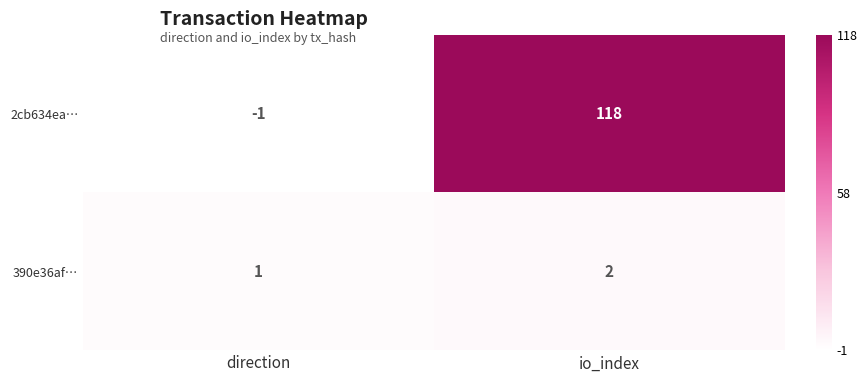

Count the number of data series in this chart.

2